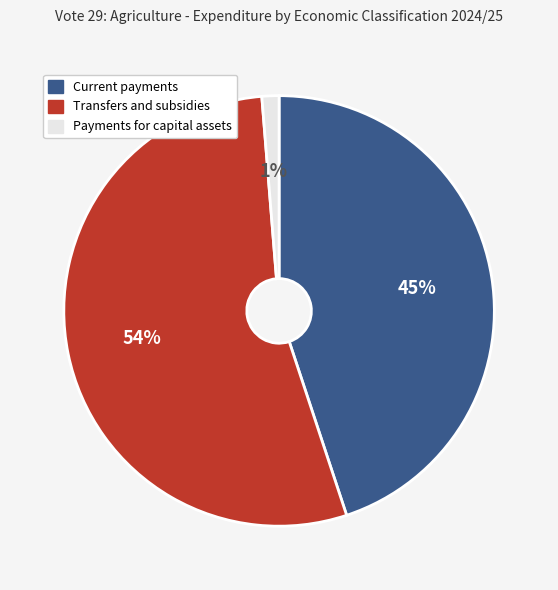

Count the number of slices in the pie.

3